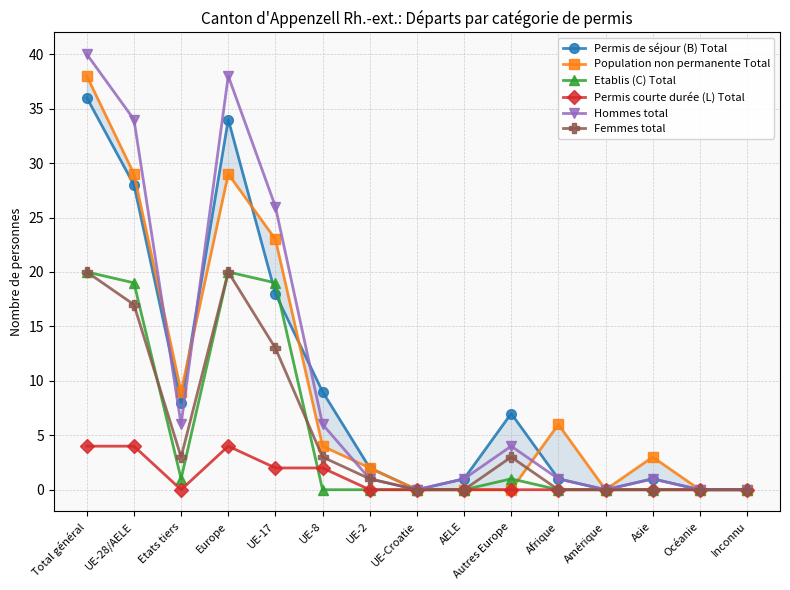

At which label does Femmes total first exceed 1?

Total général